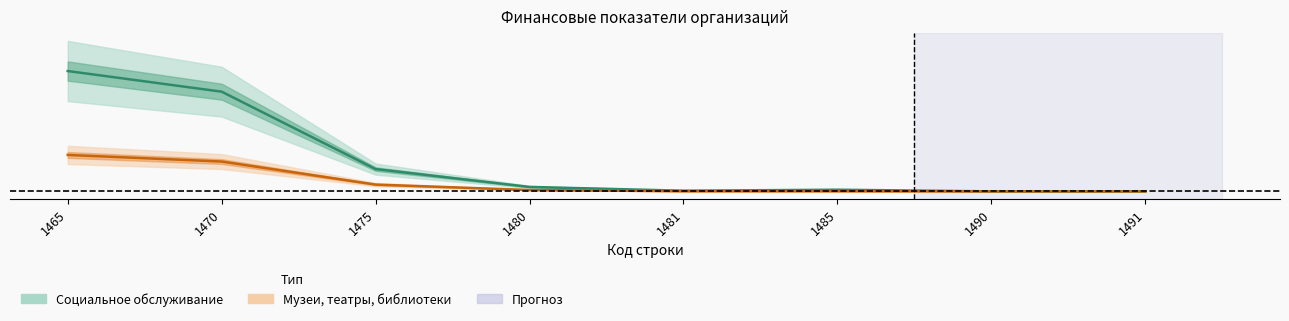

At how many categories does at least one series exceed 0?

8